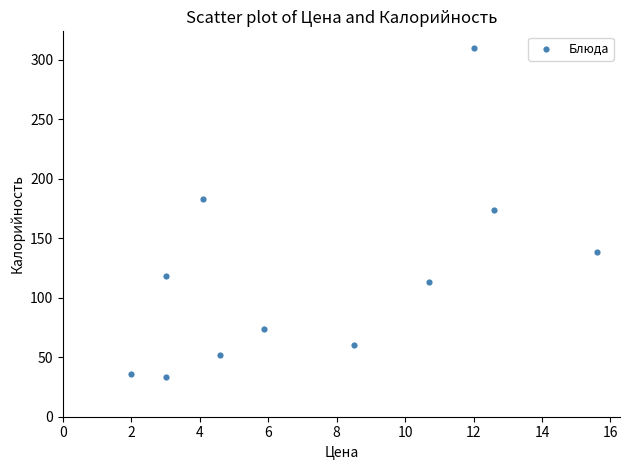

What is the average Y value?

117